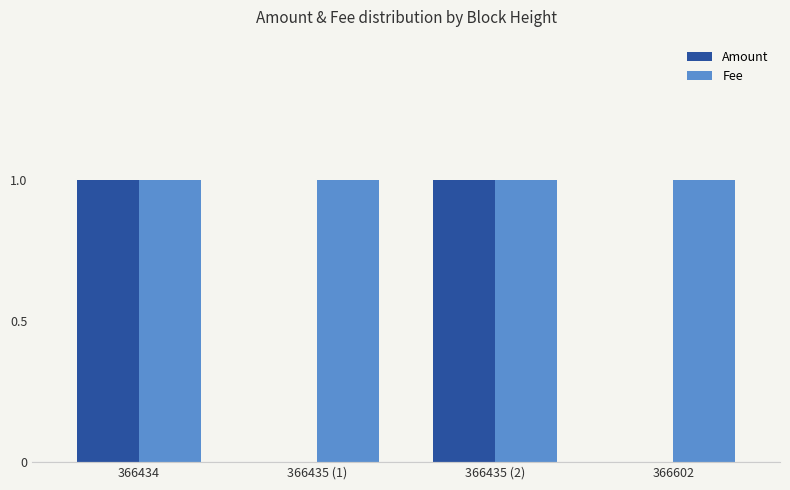

How many data points does each series have?

4